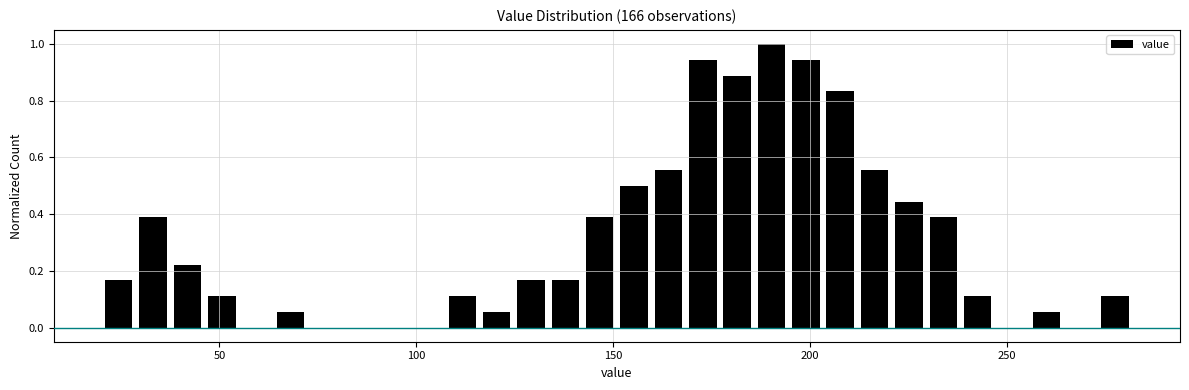

Around what value on the x-axis is the tallest bar? Give the approximate position of its centre, as read against the axis.

190